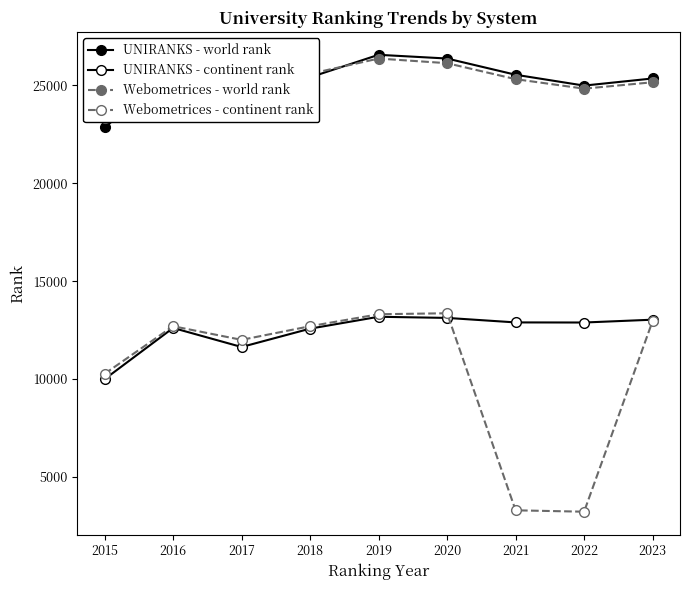

Rank the categories by Webometrices - continent rank value from lowest to highest.

2022, 2021, 2015, 2017, 2016, 2018, 2023, 2019, 2020